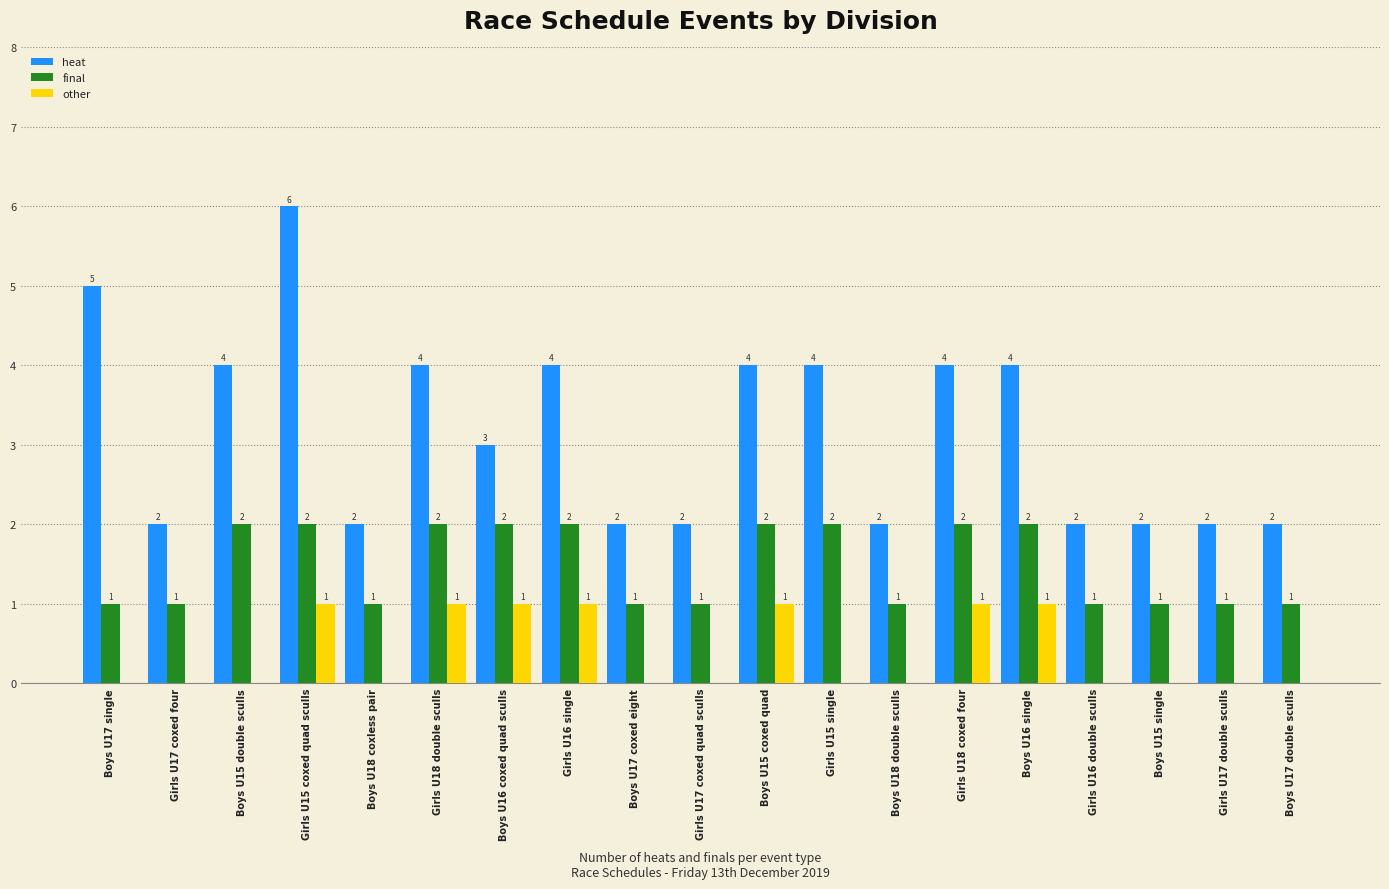

Does the chart contain stacked bars?

No